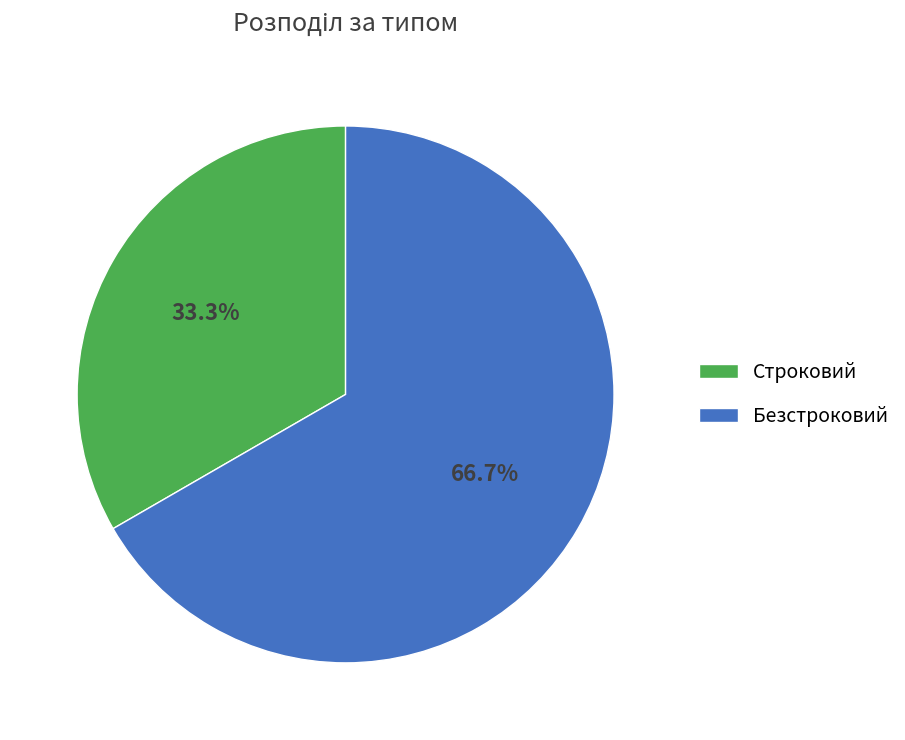

Approximately how many times larger is the value at Безстроковий compared to Строковий?

2.0